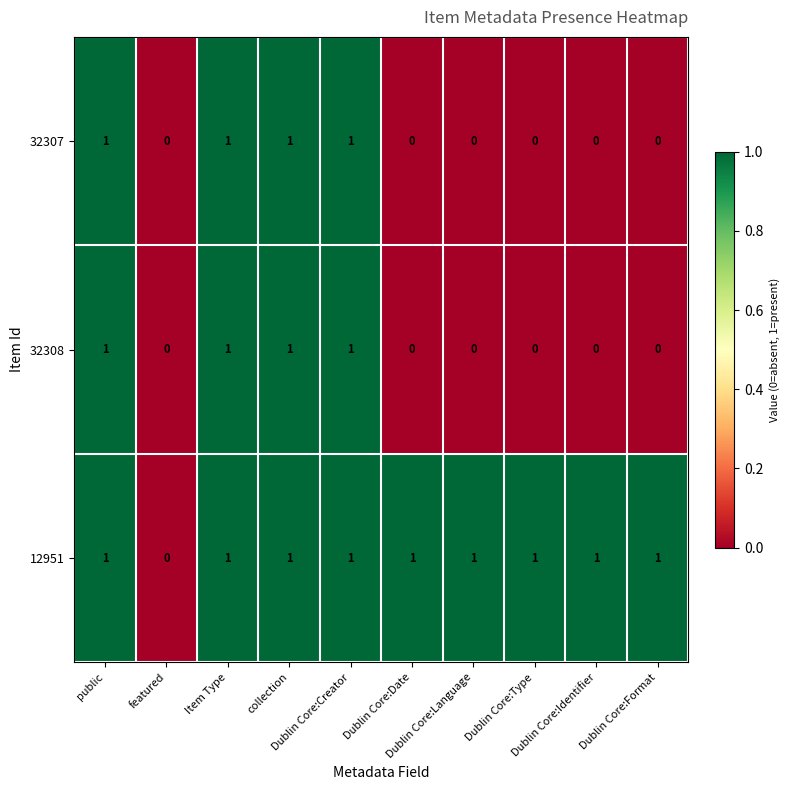

How many 32308 values are between 0 and 1?

10